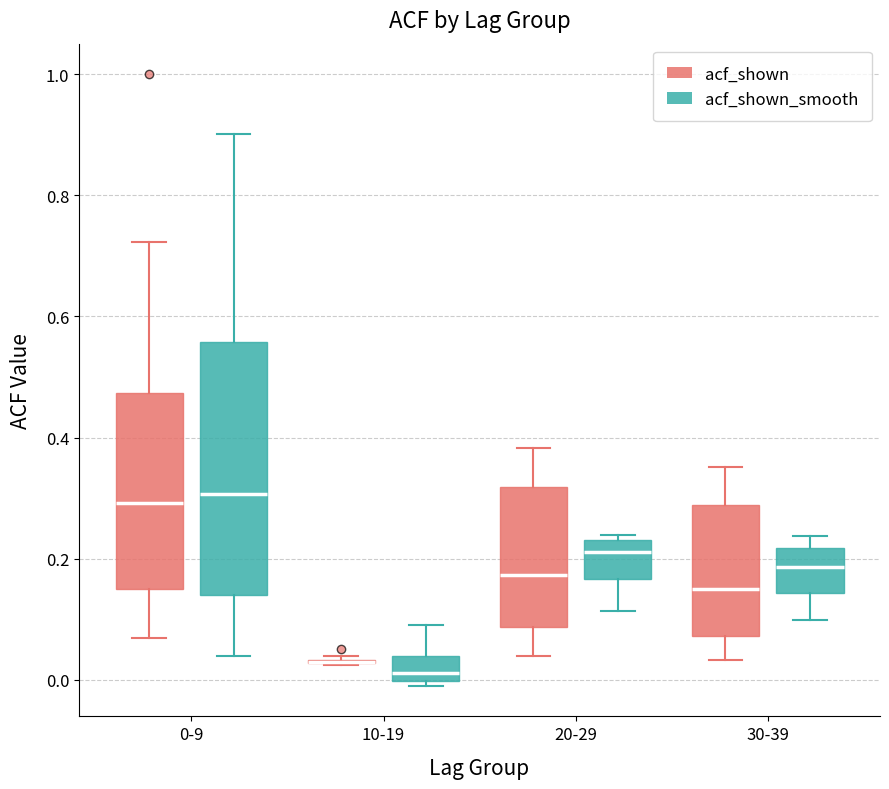

Which box is the tallest, from its lower edge to its upper edge?

0-9 (acf_shown_smooth)